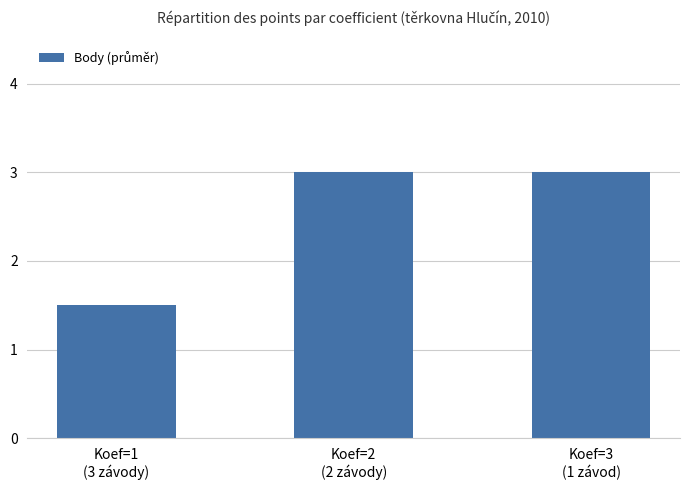

Approximately how many times larger is the value at Koef=3
(1 závod) compared to Koef=1
(3 závody)?

2.0